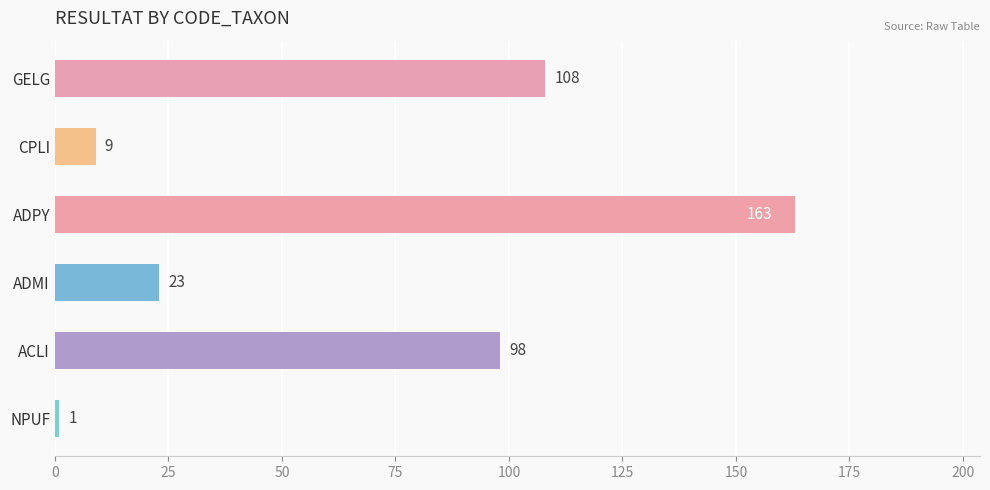

Are the bars horizontal?

Yes